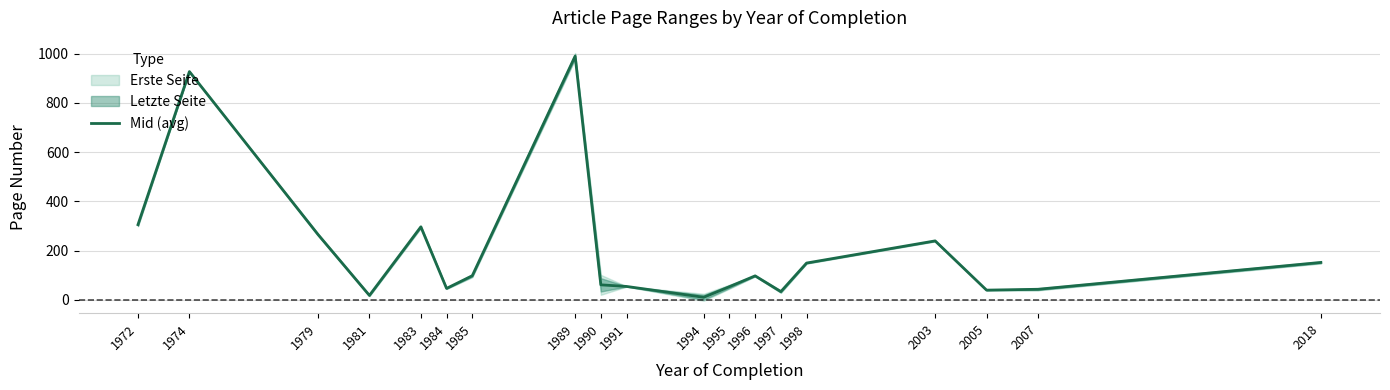

At which label does the data first exceed 97?

1972